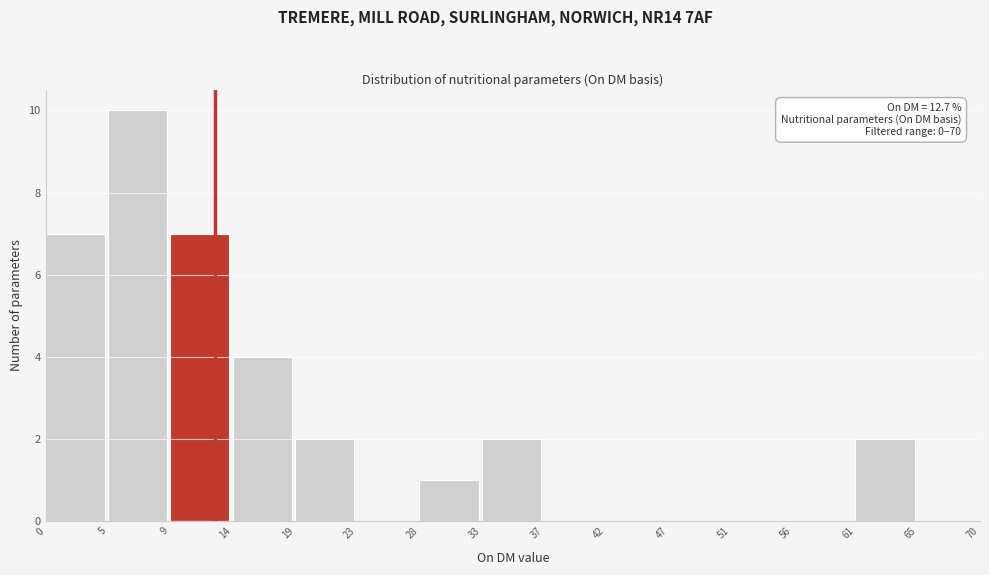

Which range on the x-axis has the tallest bar?

5 to 9